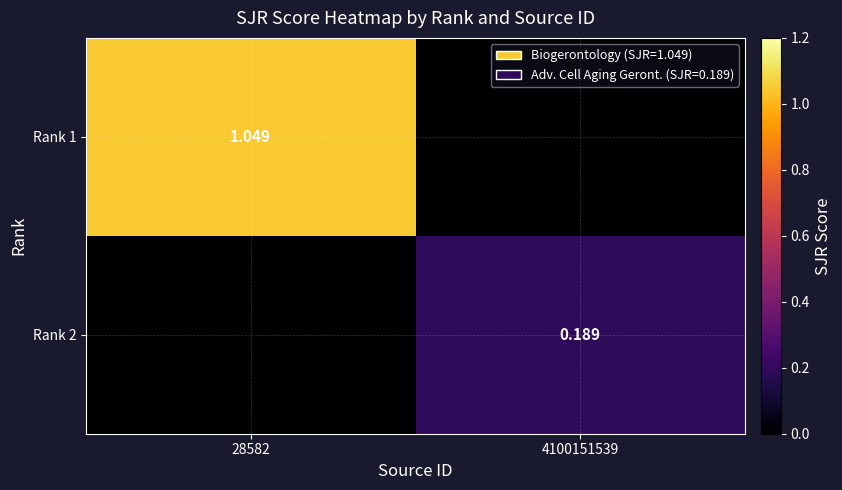

What is the total value across all series at 28582?

1.0